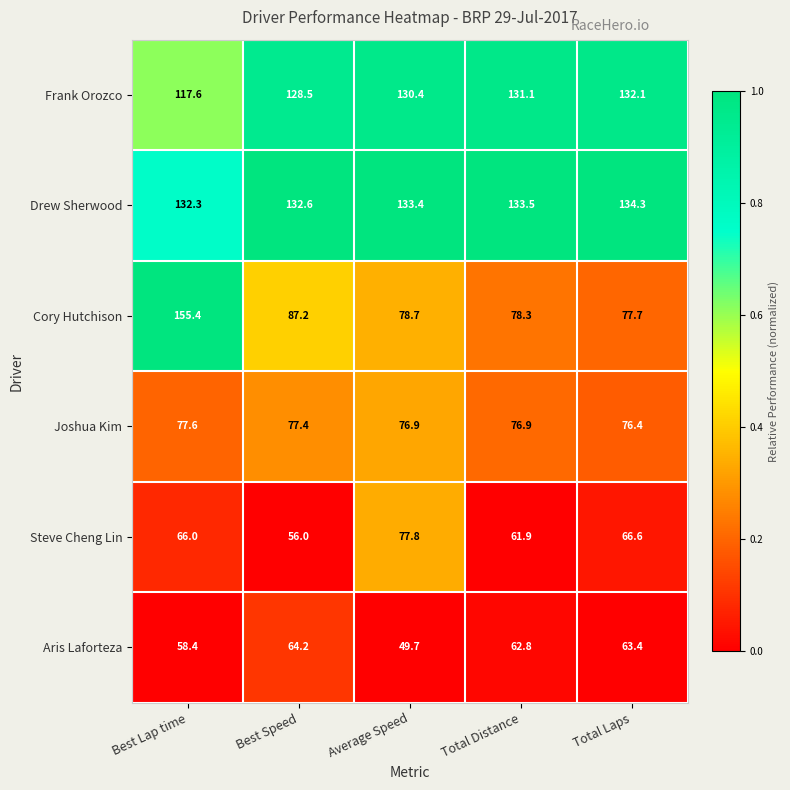

At which label does Frank Orozco reach its minimum?

Best Lap time